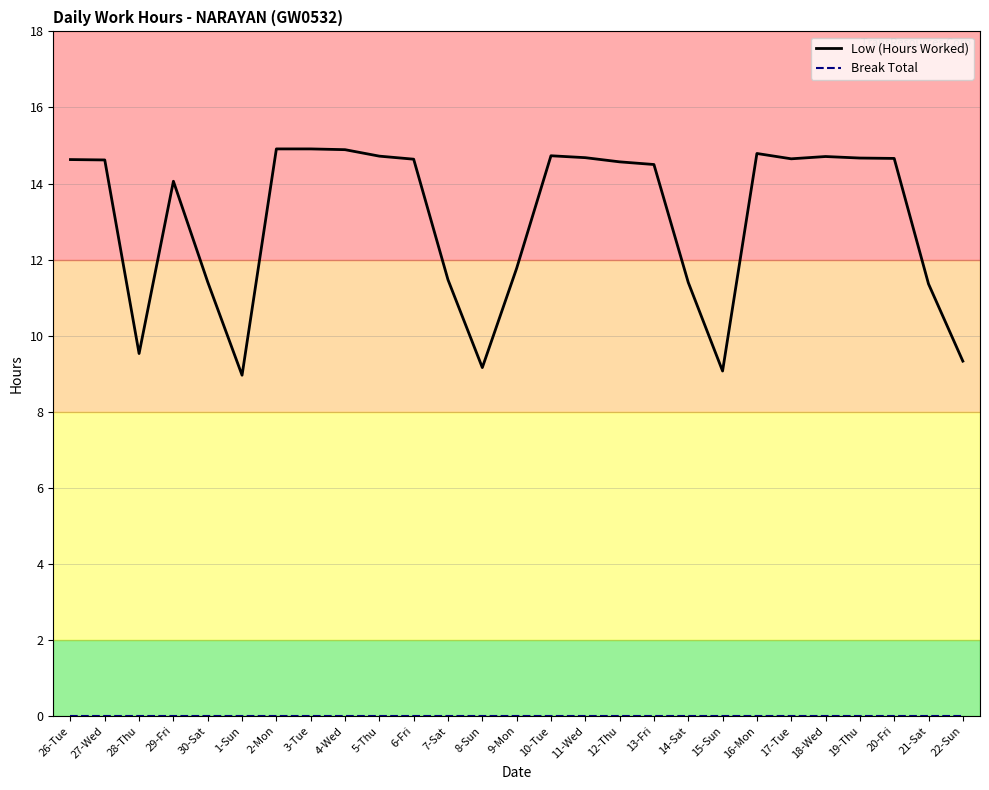

What position from the left is 10-Tue?

15